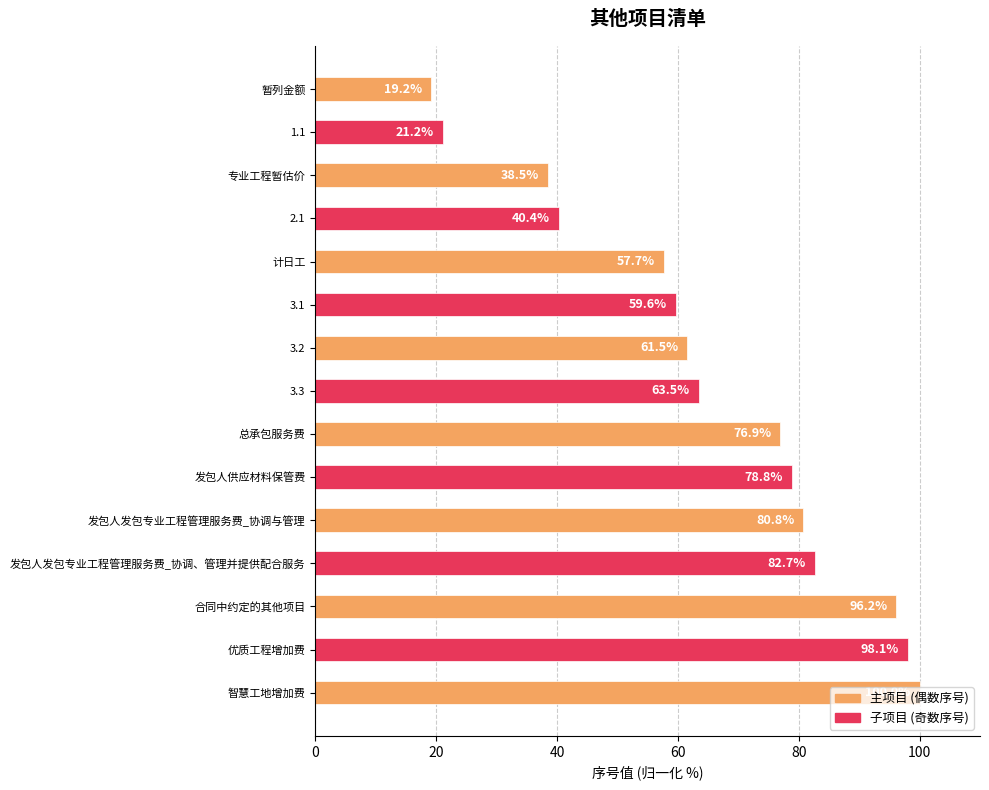

Rank the categories by value from lowest to highest.

暂列金额, 1.1, 专业工程暂估价, 2.1, 计日工, 3.1, 3.2, 3.3, 总承包服务费, 发包人供应材料保管费, 发包人发包专业工程管理服务费_协调与管理, 发包人发包专业工程管理服务费_协调、管理并提供配合服务, 合同中约定的其他项目, 优质工程增加费, 智慧工地增加费